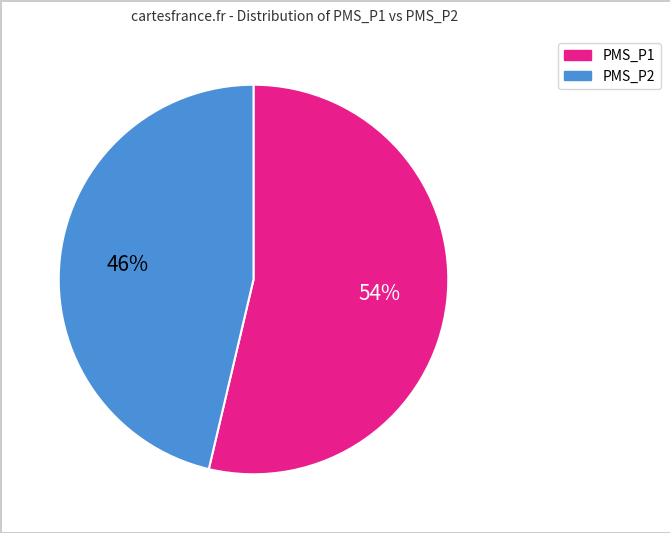

To the nearest percent, what portion does PMS_P2 represent?

46%